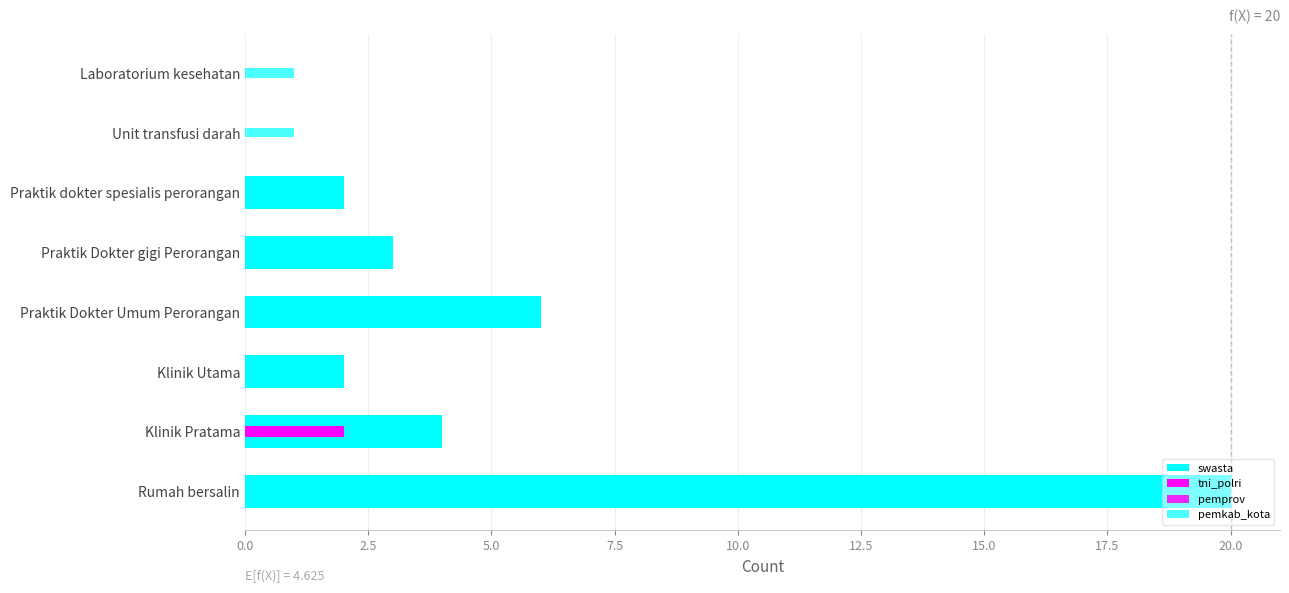

Reading left to right, extract all data points from this chart.

swasta: 20	4	2	6	3	2	0	0
tni_polri: 0	2	0	0	0	0	0	0
pemprov: 0	1	0	0	0	0	0	0
pemkab_kota: 0	0	0	0	0	0	1	1